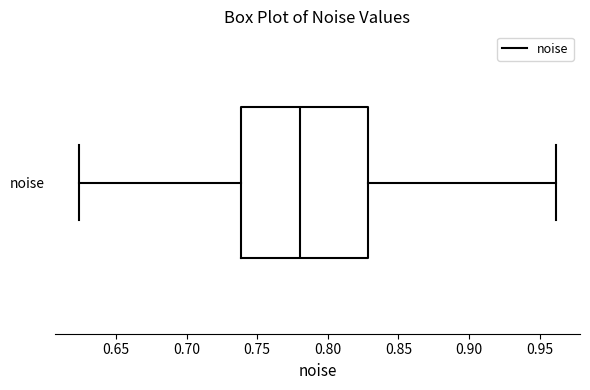

Where does the median line of the box for noise sit on the x-axis? The values are not printed on the chart, so give them approximately, as read against the axis.

0.780